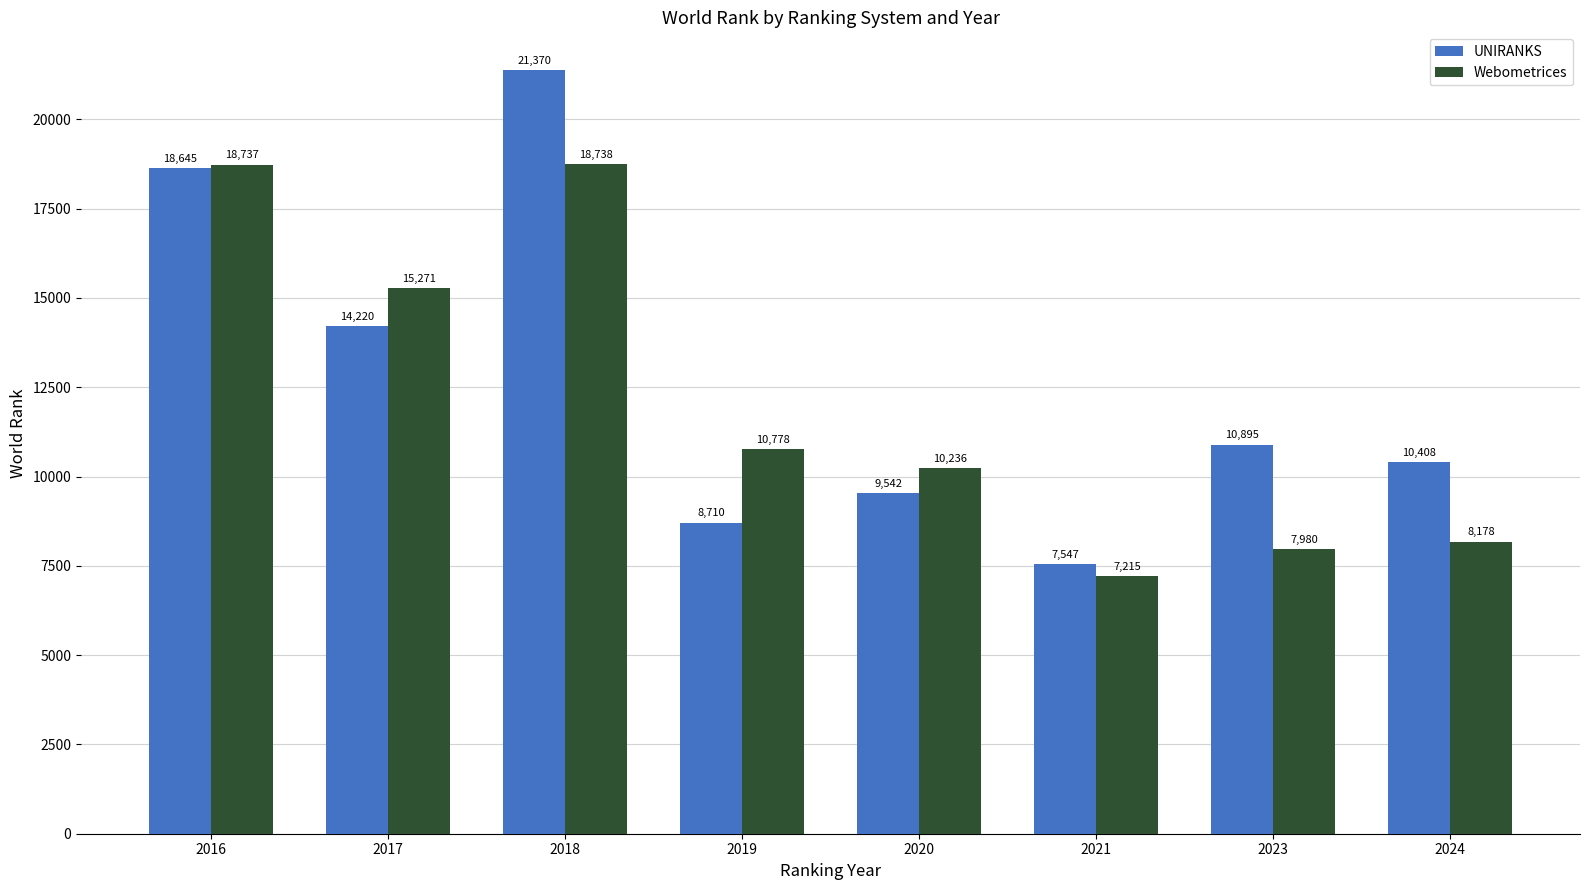

List the series in order of their peak value, lowest first.

Webometrices, UNIRANKS